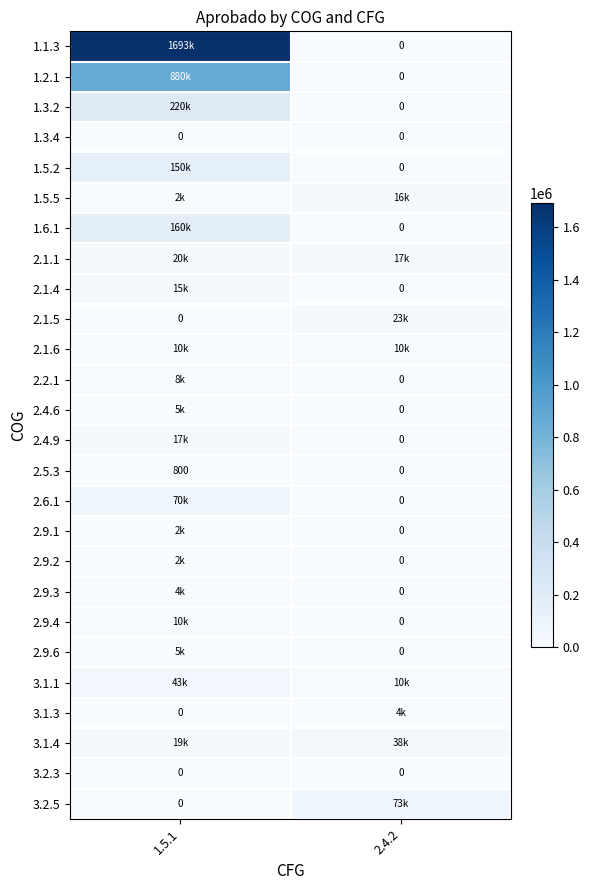

What is the greatest value displayed?

1693058.4